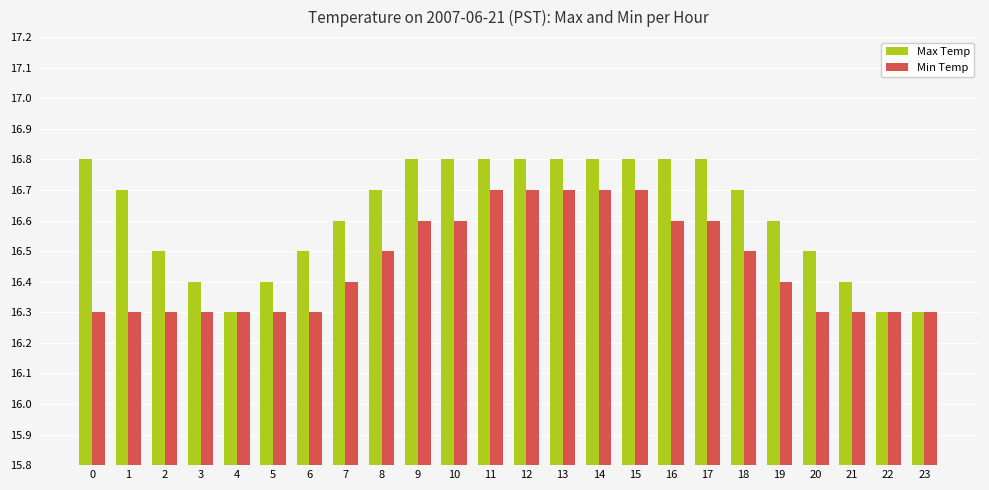

The Min Temp series shows 5.3 at 9. True or false?

False